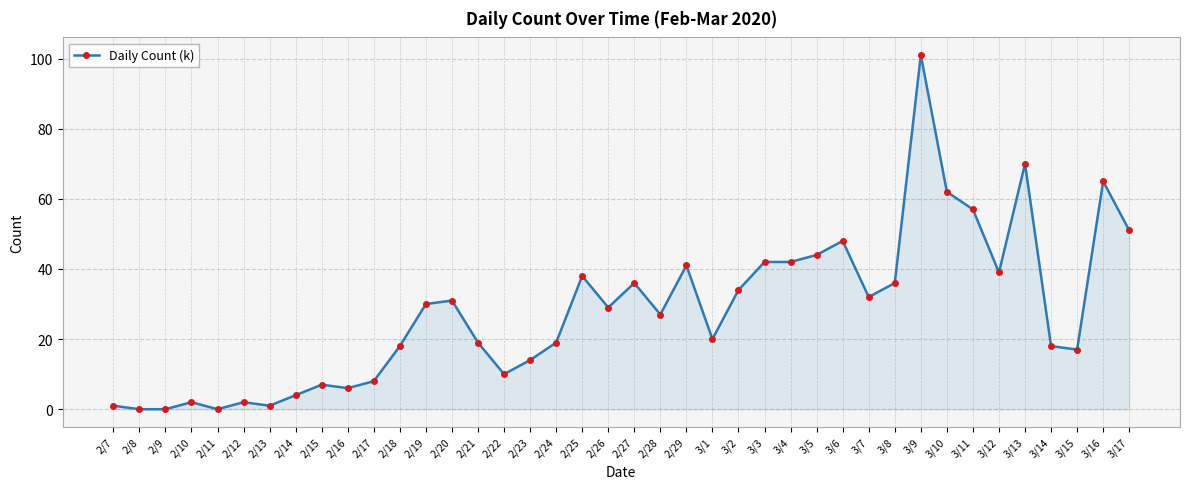

True or false: the data has more than 1 interior local peaks.

True